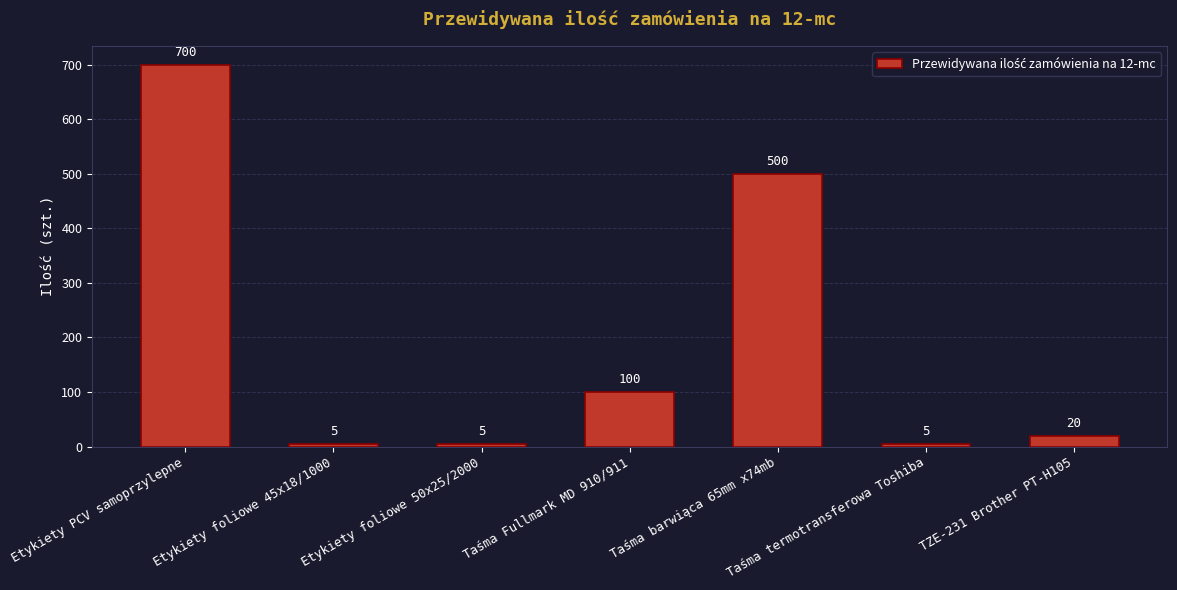

What is the value of the 3rd bar from the left?

5